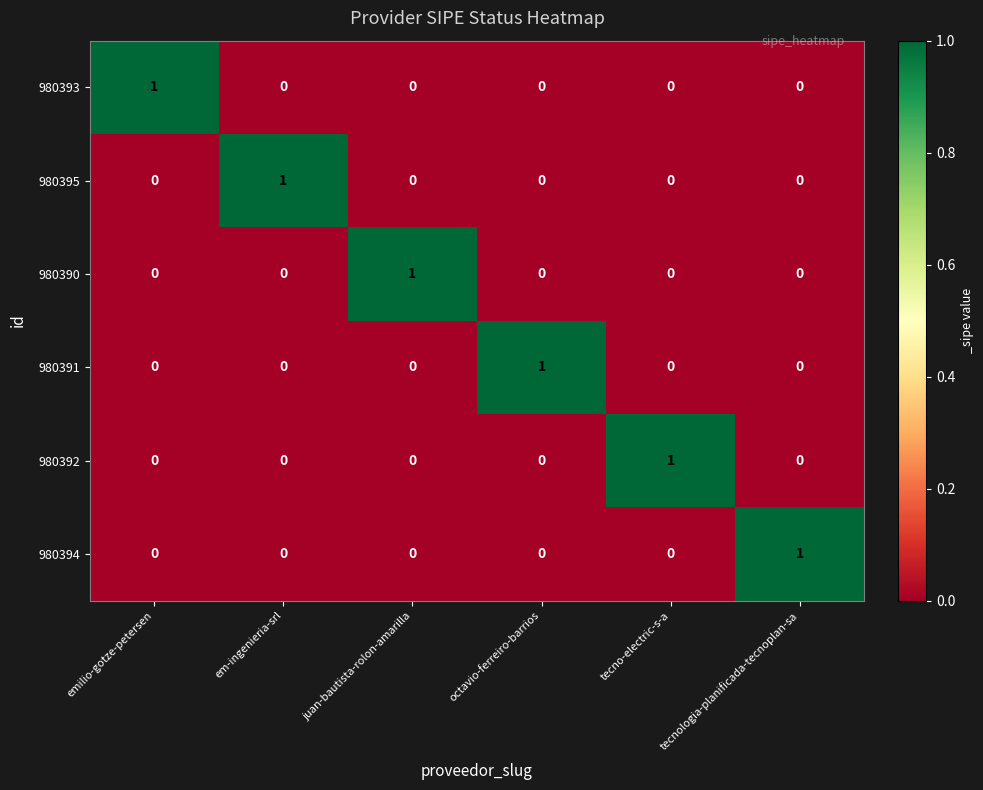

The value of 980393 at tecno-electric-s-a is 0. True or false?

True